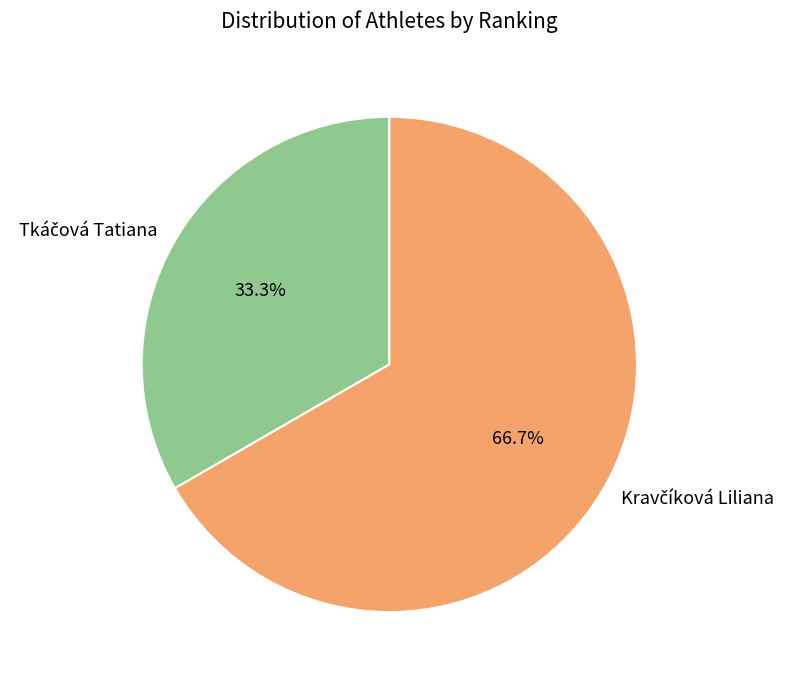

How many slices are in this pie chart?

2